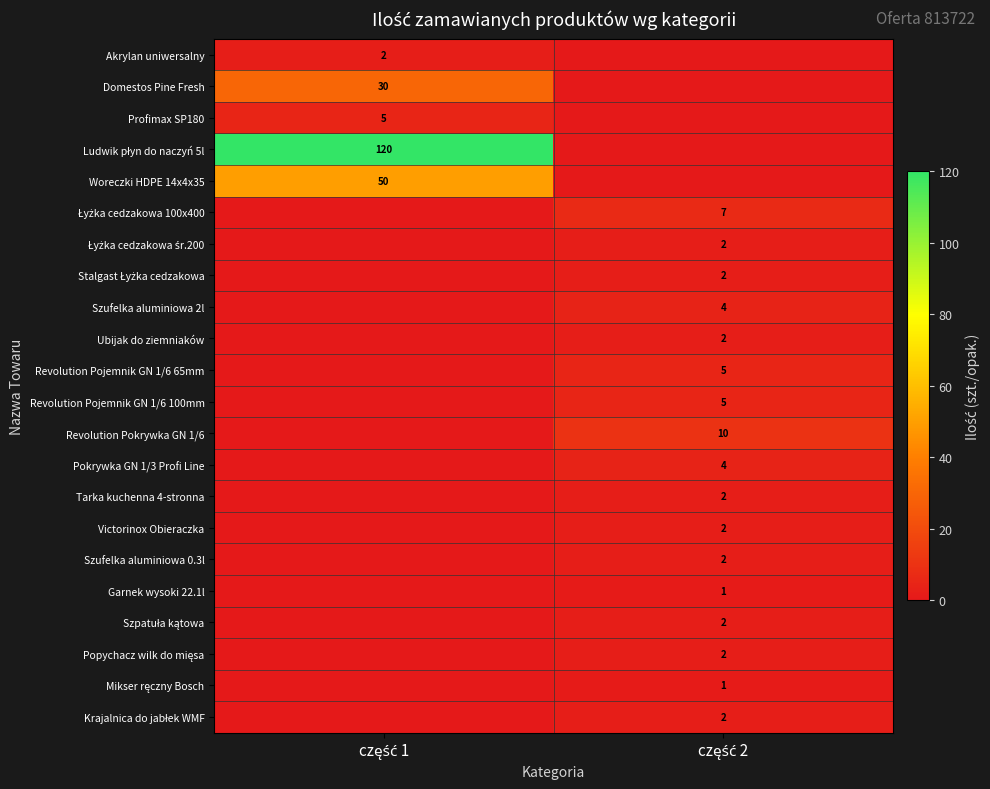

How many values in Revolution Pojemnik GN 1/6 65mm are above zero?

1